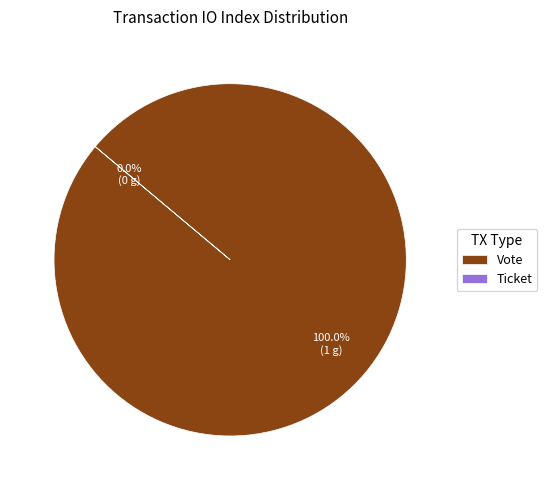

Does any single category account for the majority?

Yes